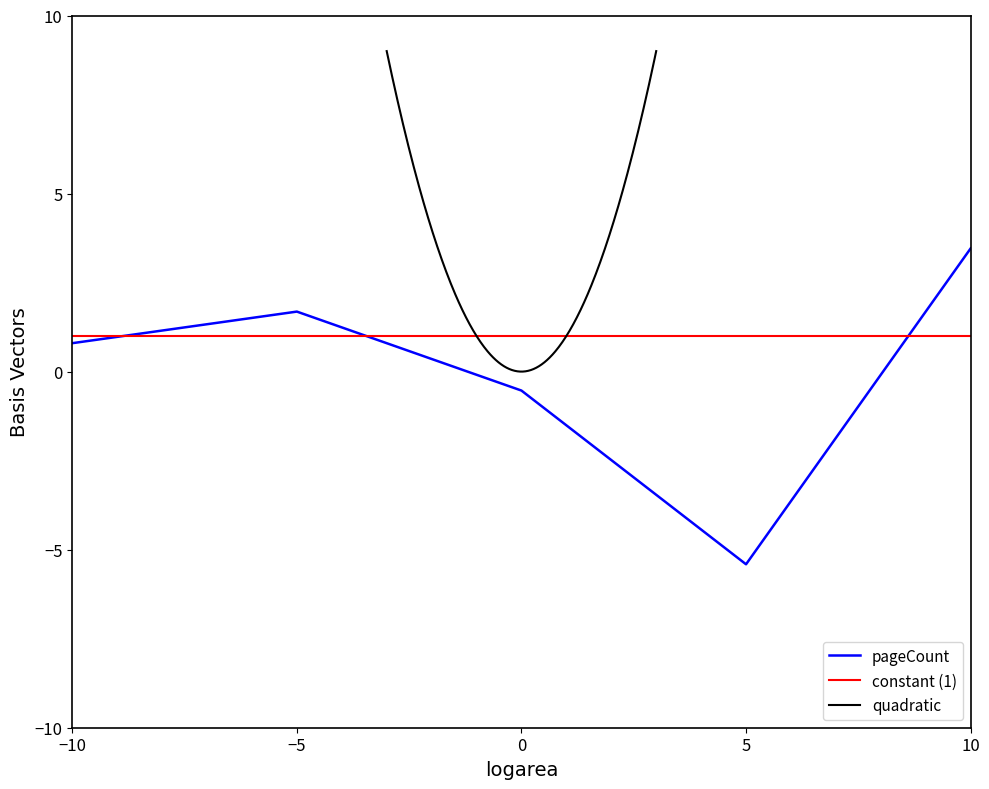

Is it true that pageCount equals 0.8 at −10?

True